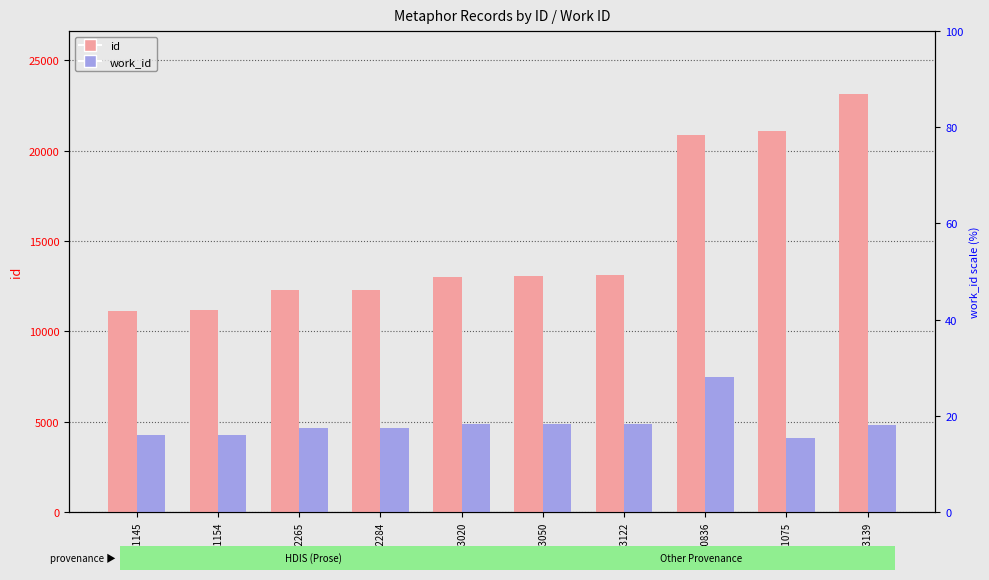

How many data points in id are above 13050?

4